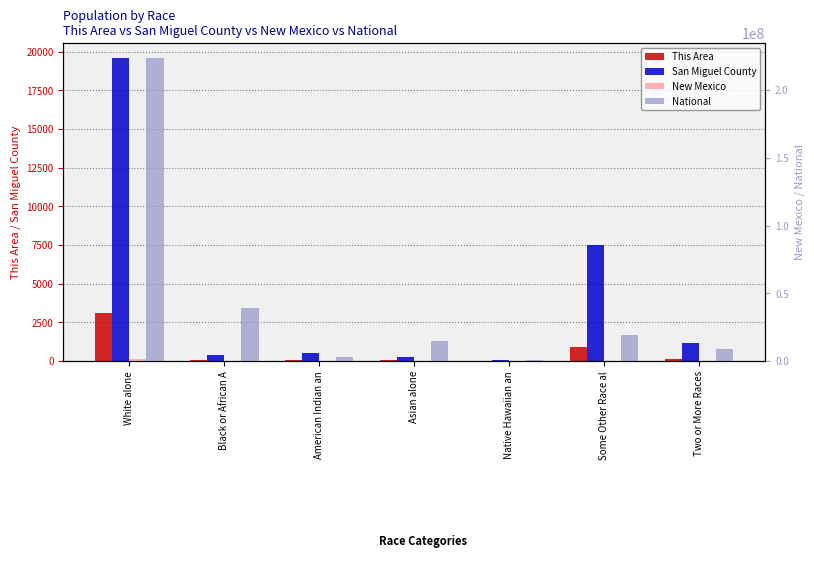

What is the label of the 2nd bar from the left?

Black or African A